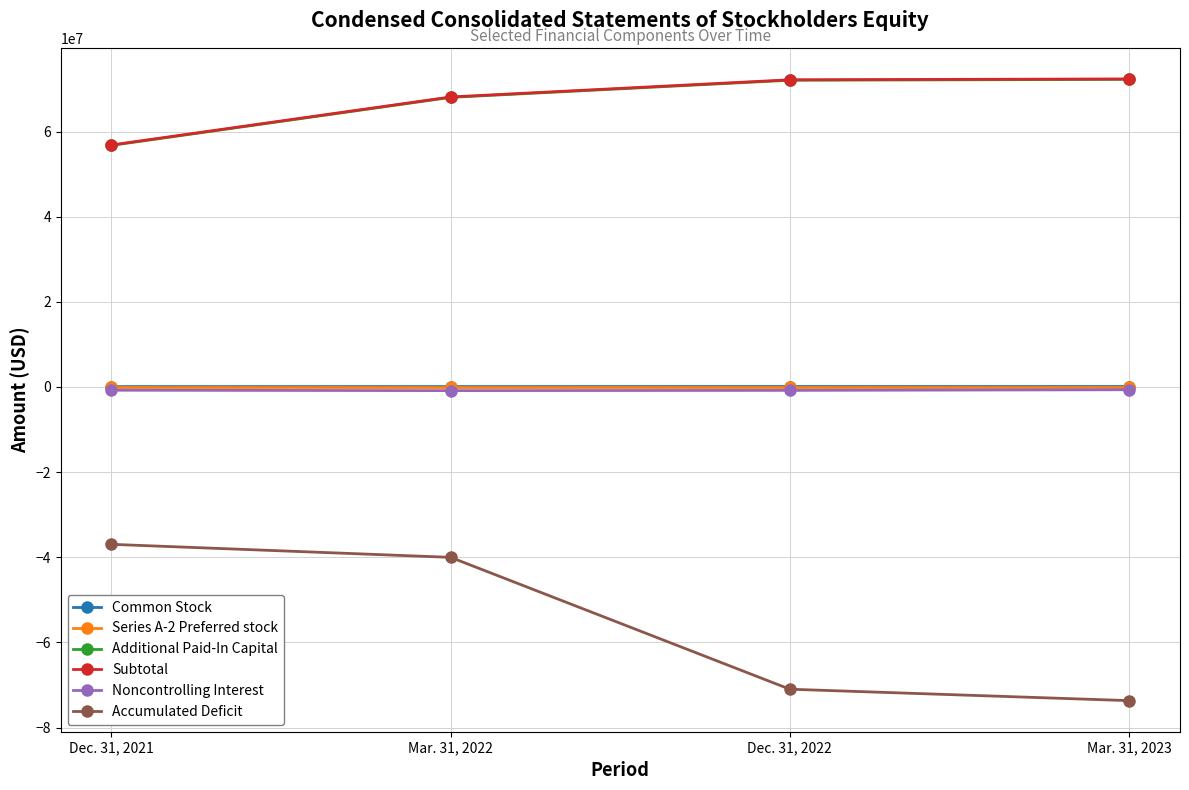

At which category is the sum across all series the highest?

Mar. 31, 2022